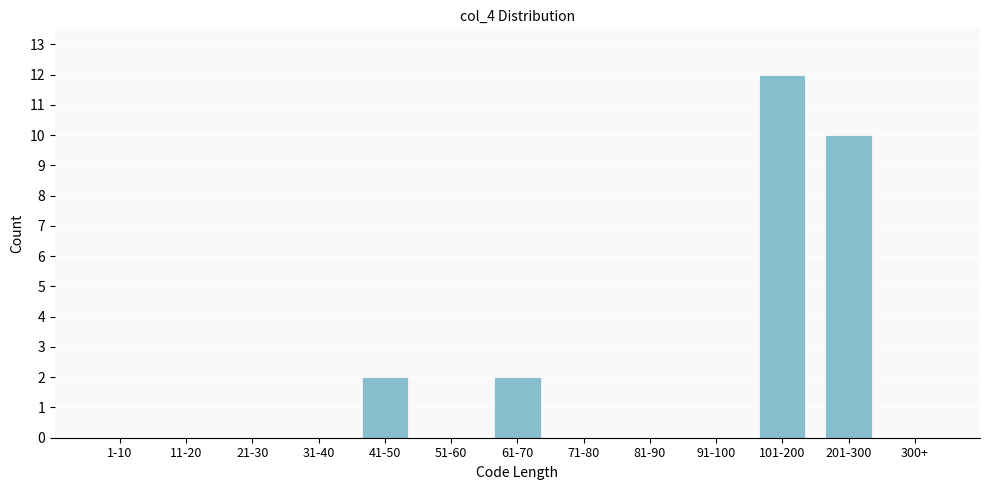

Reading left to right, transcribe all the data shown in this chart.

1-10=0	11-20=0	21-30=0	31-40=0	41-50=2	51-60=0	61-70=2	71-80=0	81-90=0	91-100=0	101-200=12	201-300=10	300+=0